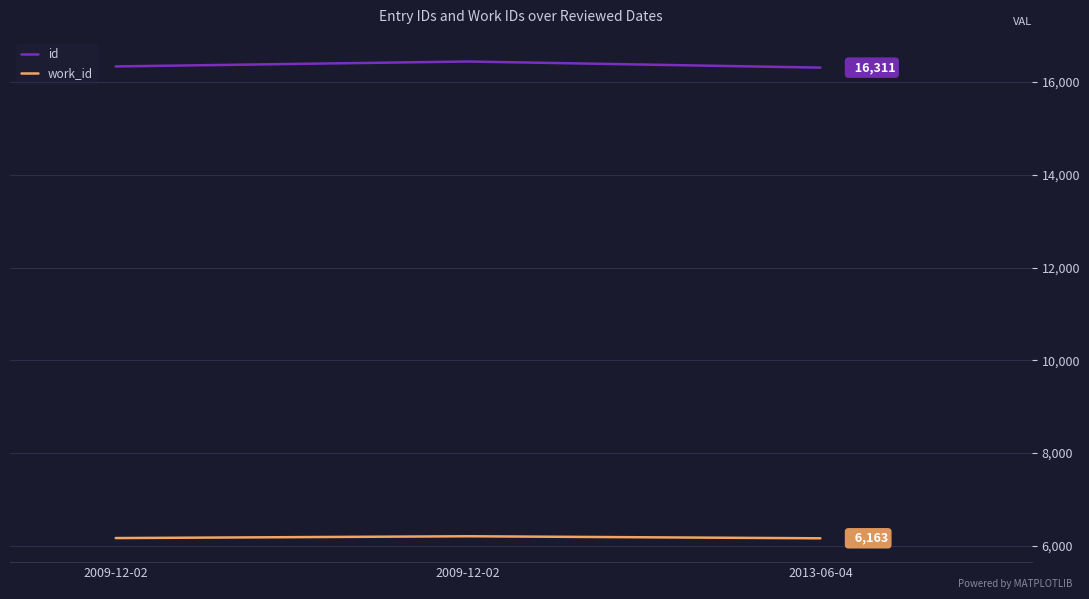

At which category does the chart reach its peak across all series?

2009-12-02